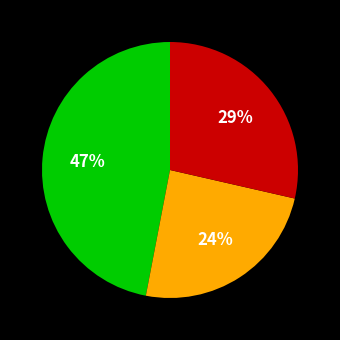

To the nearest percent, what is the average slice percentage?

33%